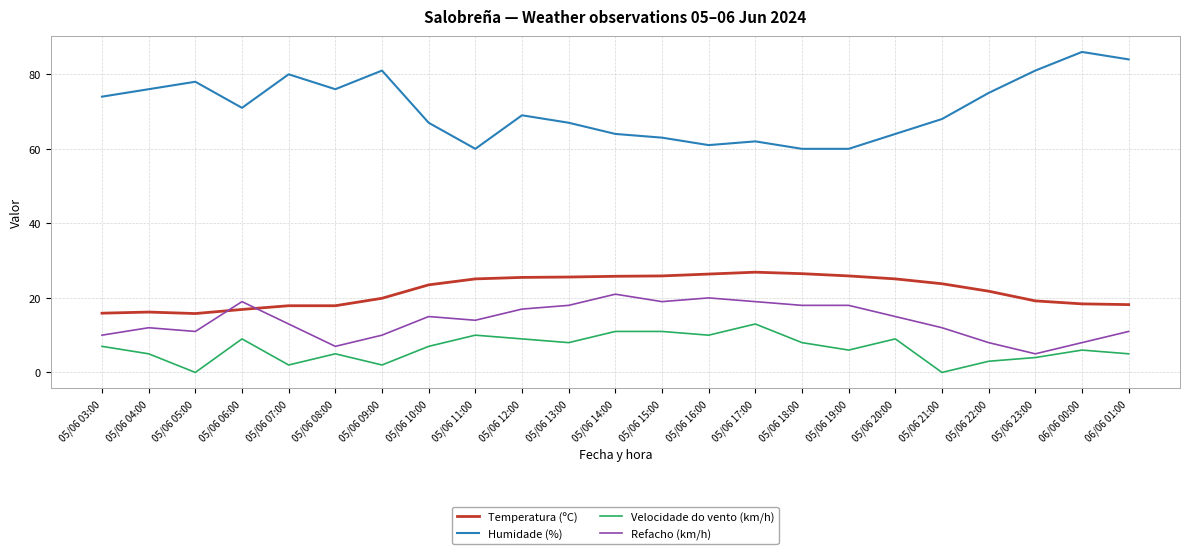

True or false: Refacho (km/h) has more than 0 interior local peaks.

True